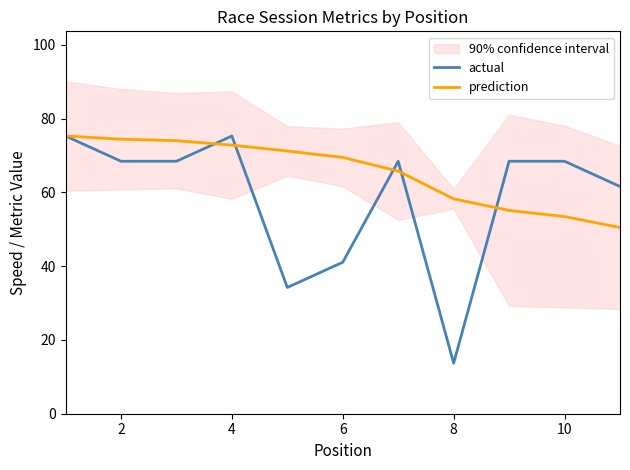

Is the value of actual at 8 greater than the value of prediction at 6?

No